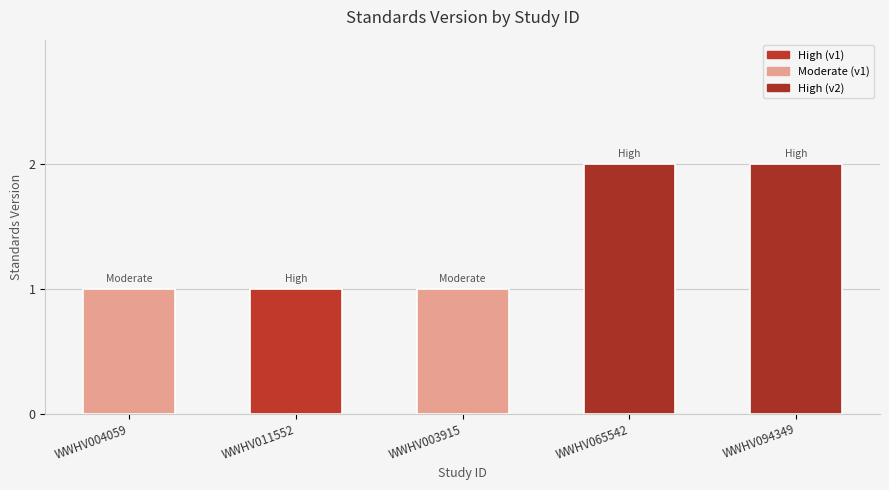

What is the difference between the second highest and minimum values?

1